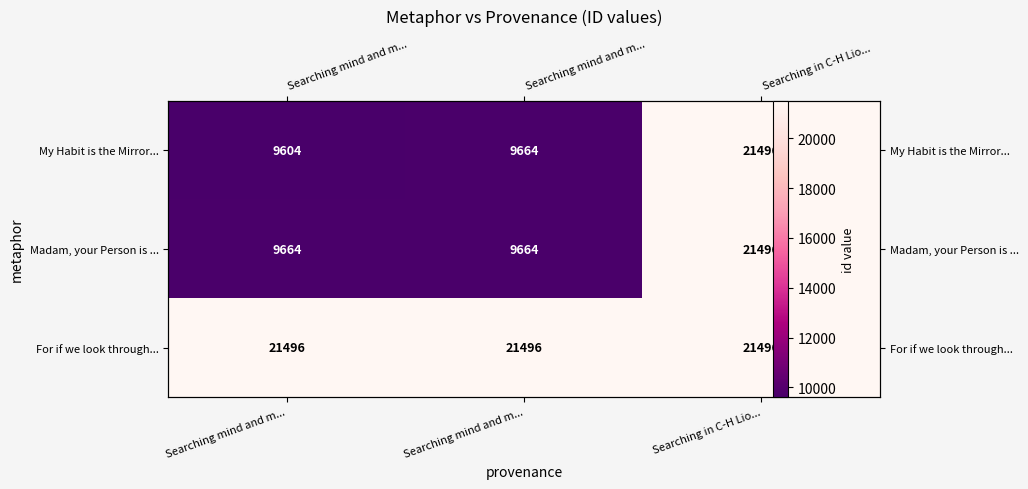

What is the highest value of the My Habit is the Mirror... series?

21496